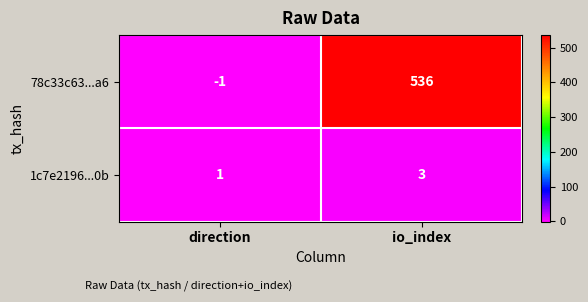

True or false: 1c7e2196...0b has a value of 1 at direction.

True